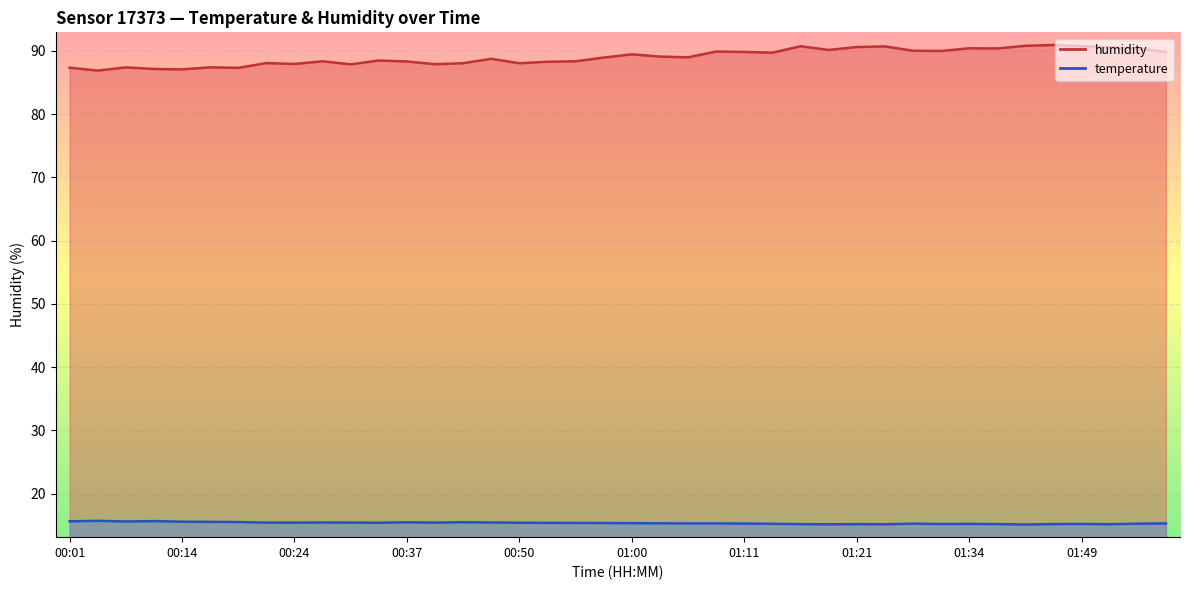

How many lines are shown in the chart?

2